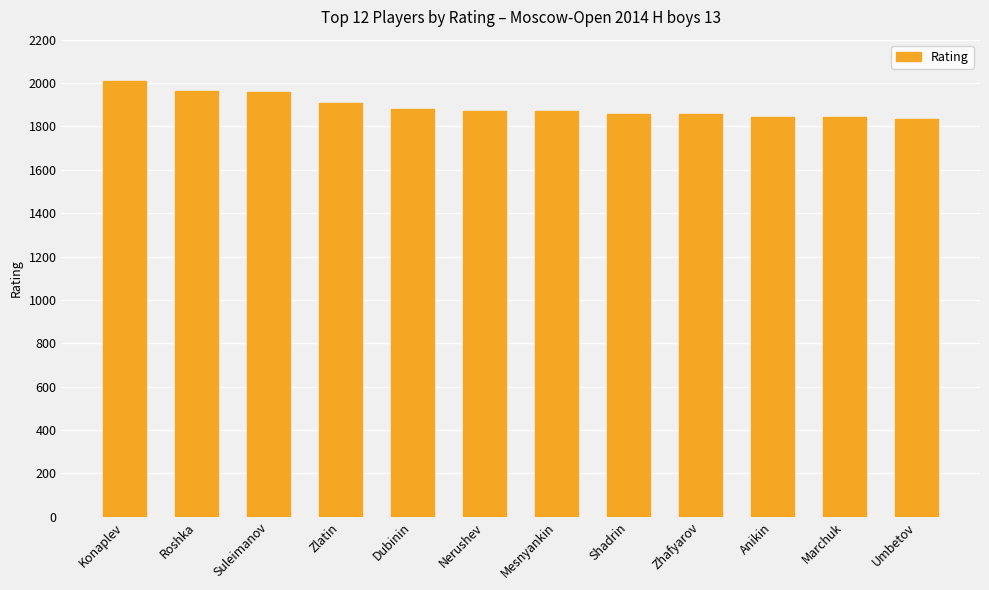

What is the value of the 11th bar from the left?

1845